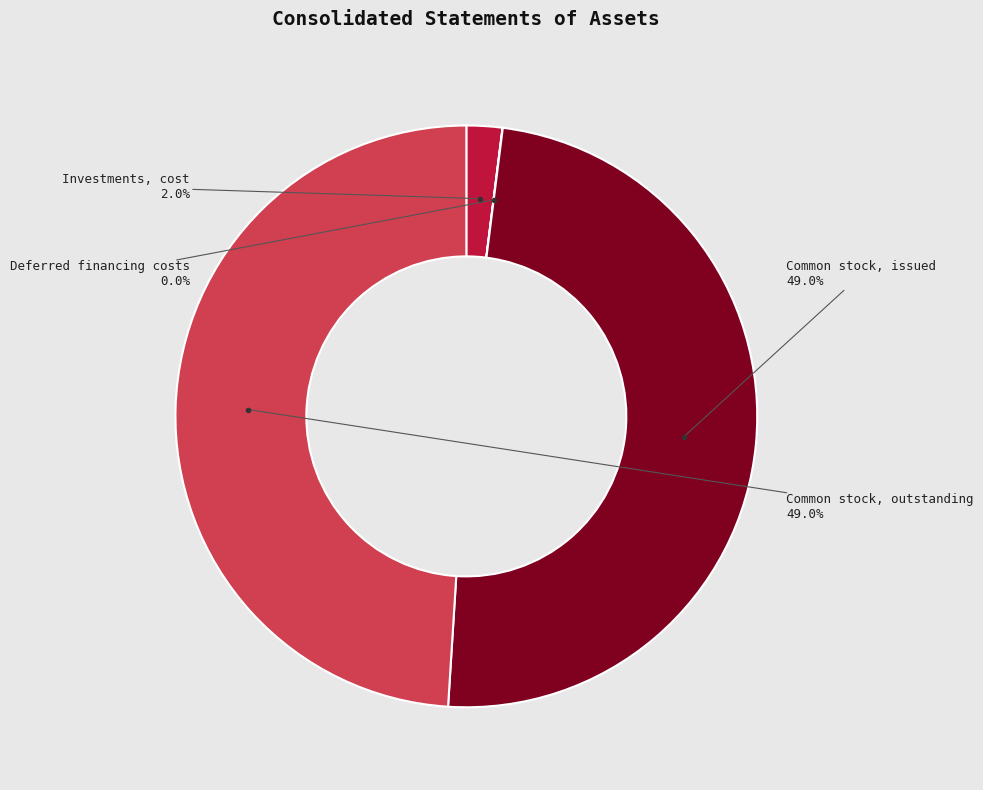

True or false: Common stock, issued accounts for 59% of the total.

False